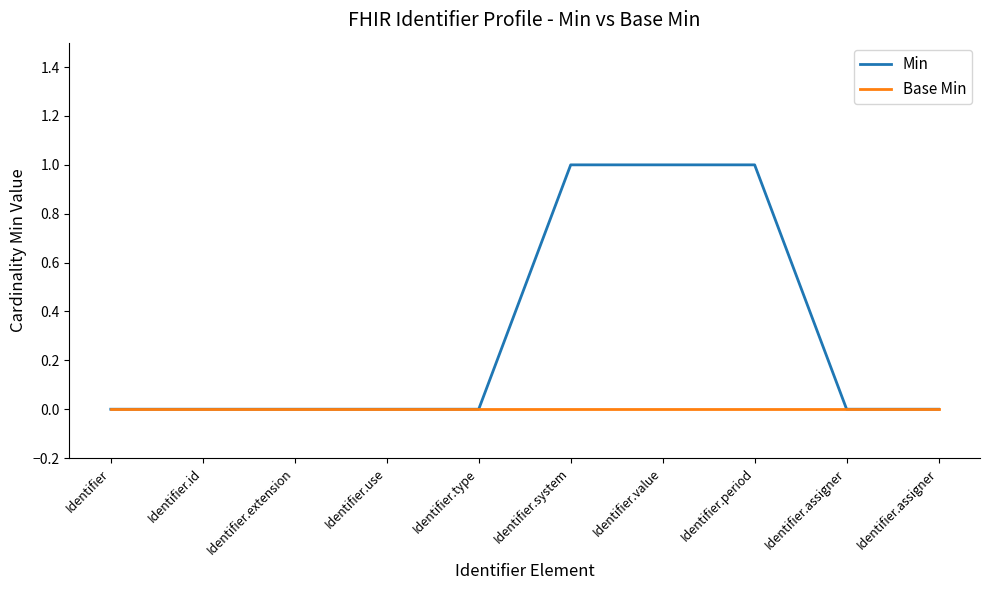

Between Identifier and Identifier.system, which series saw the biggest shift?

Min